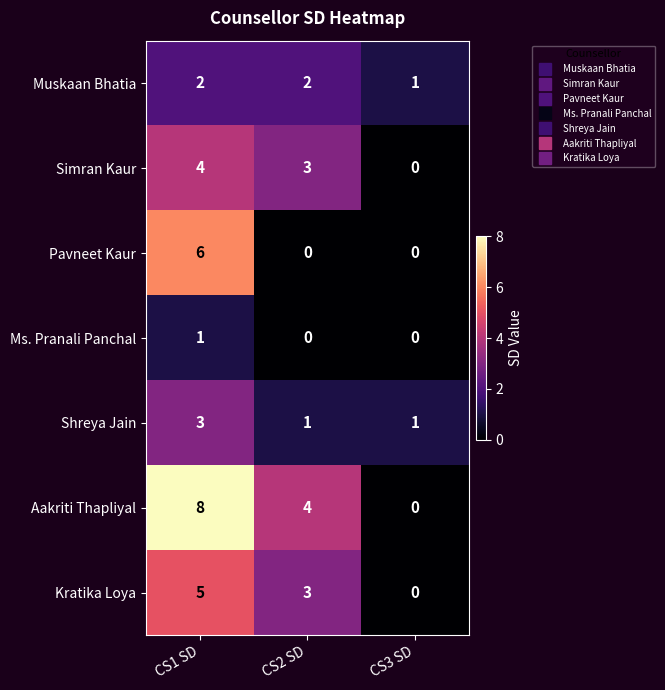

List the series in order of their peak value, highest first.

Aakriti Thapliyal, Pavneet Kaur, Kratika Loya, Simran Kaur, Shreya Jain, Muskaan Bhatia, Ms. Pranali Panchal